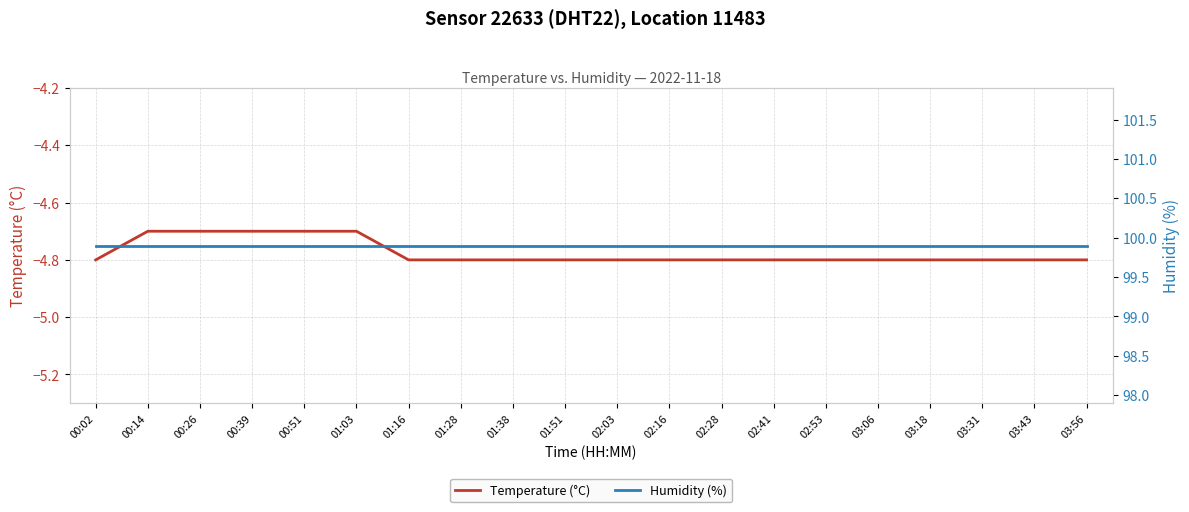

Is this an area chart (filled region under the line)?

No